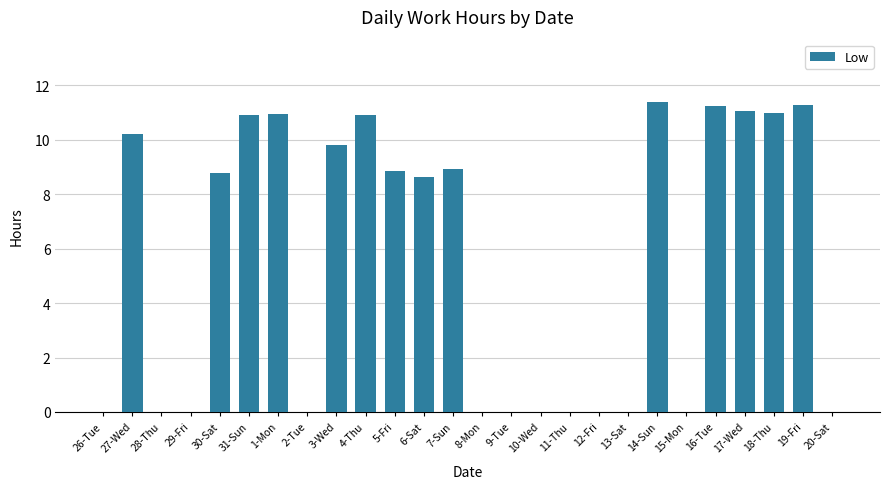

Are the bars horizontal?

No